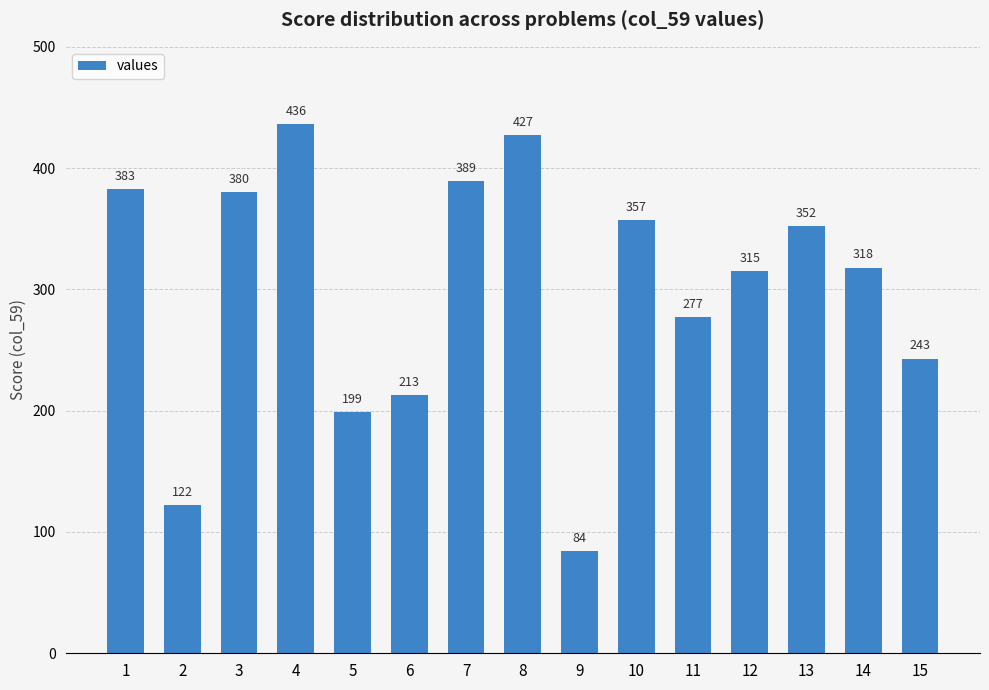

Is it true that the value at 10 is 357?

True